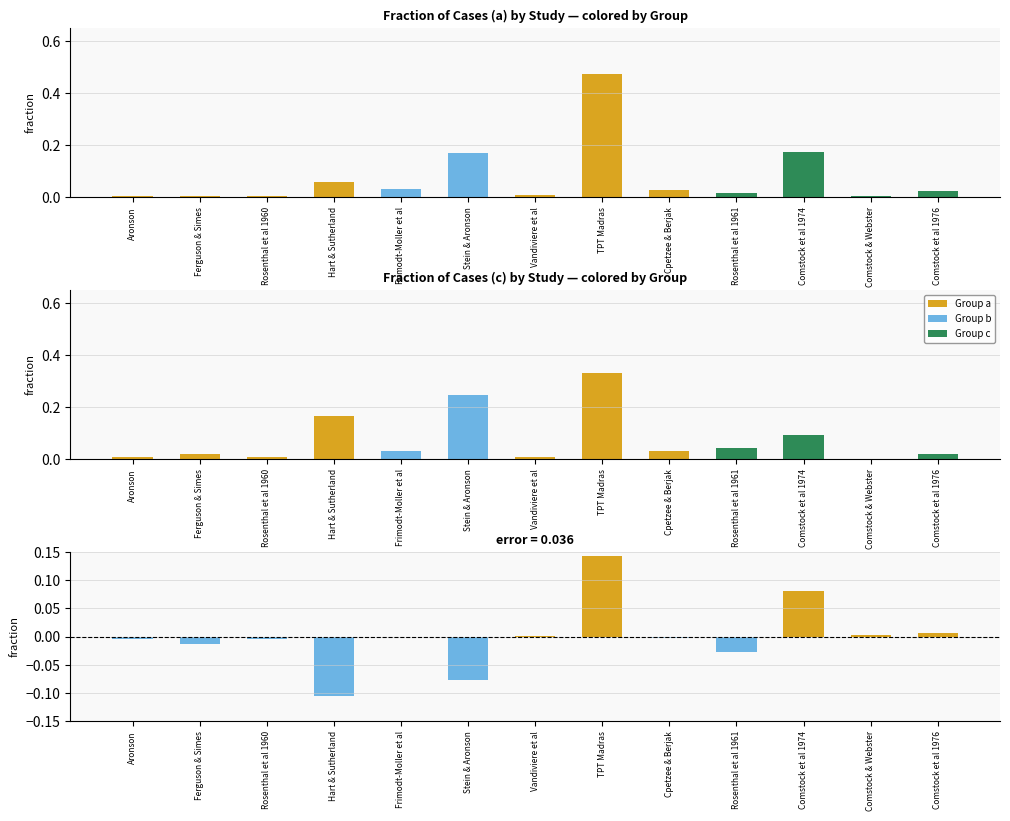

Between Rosenthal et al 1960 and TPT Madras, which is larger?

TPT Madras